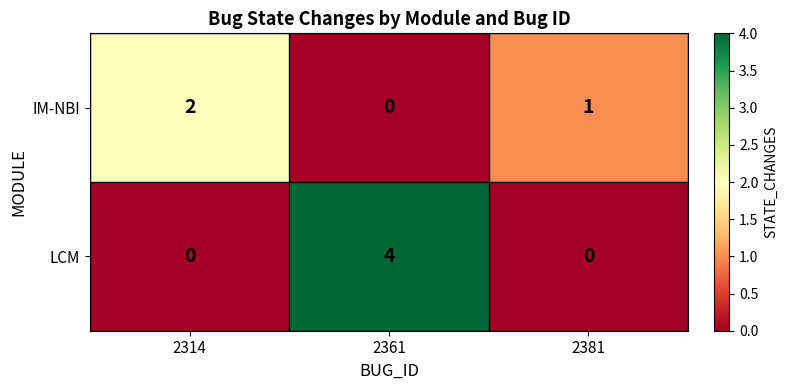

Which series has the largest total across all categories?

LCM